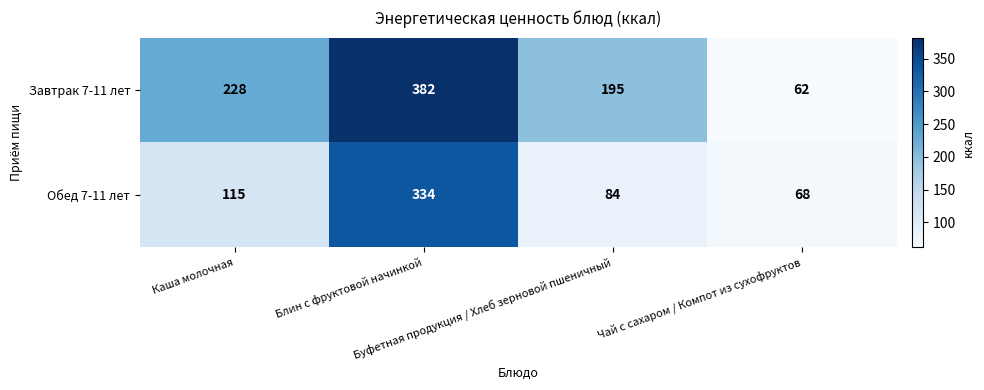

What is the sum of all Обед 7-11 лет values?

601